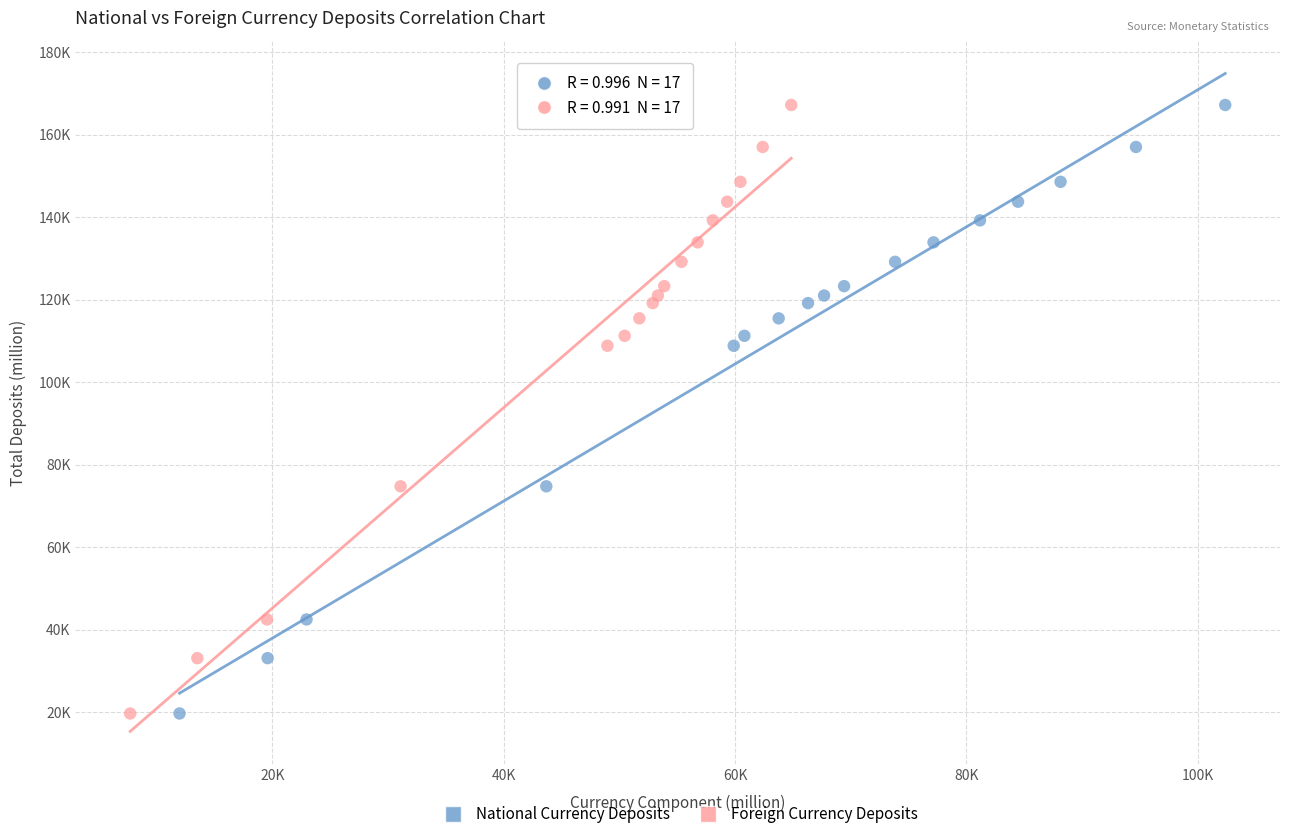

What are all the series names shown in the legend?

National Currency Deposits, Foreign Currency Deposits